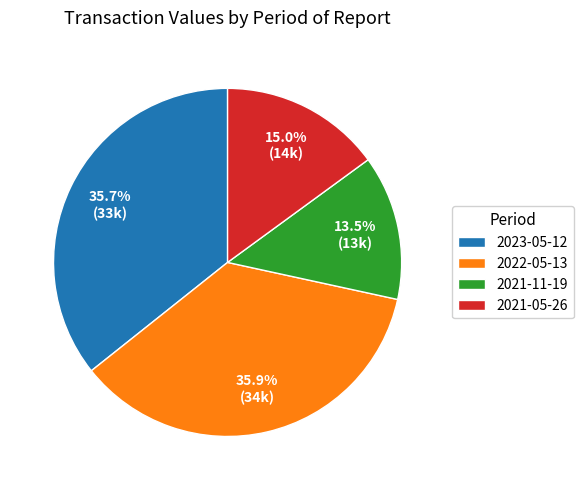

To the nearest percent, what is the difference between the 2021-11-19 and 2023-05-12 slice percentages?

22%